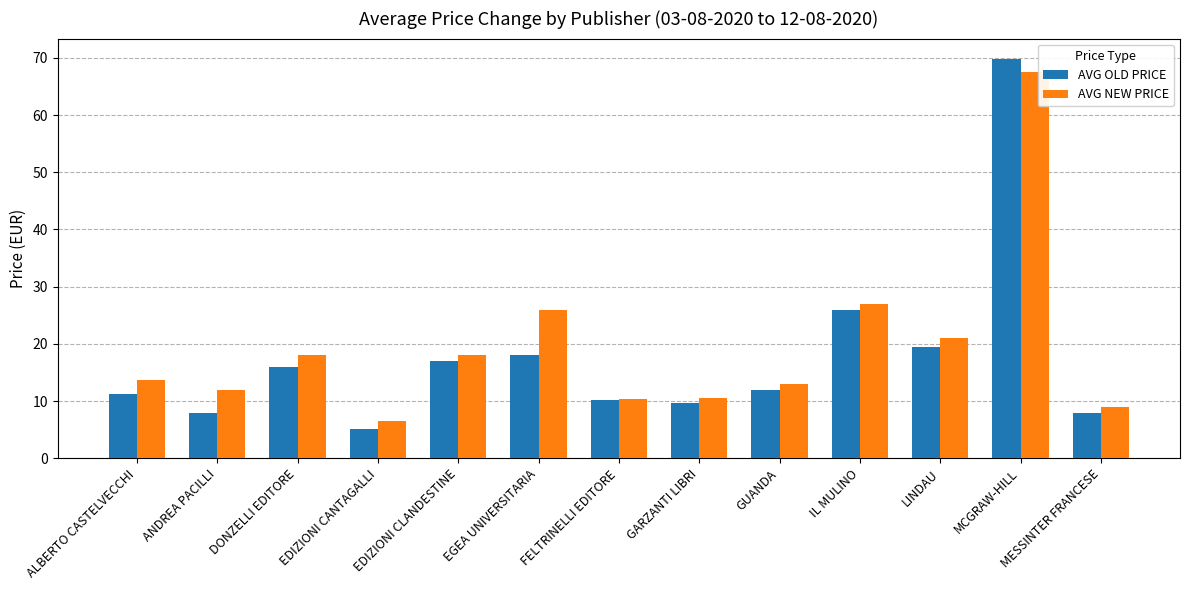

Which category has the highest value across all series?

MCGRAW-HILL